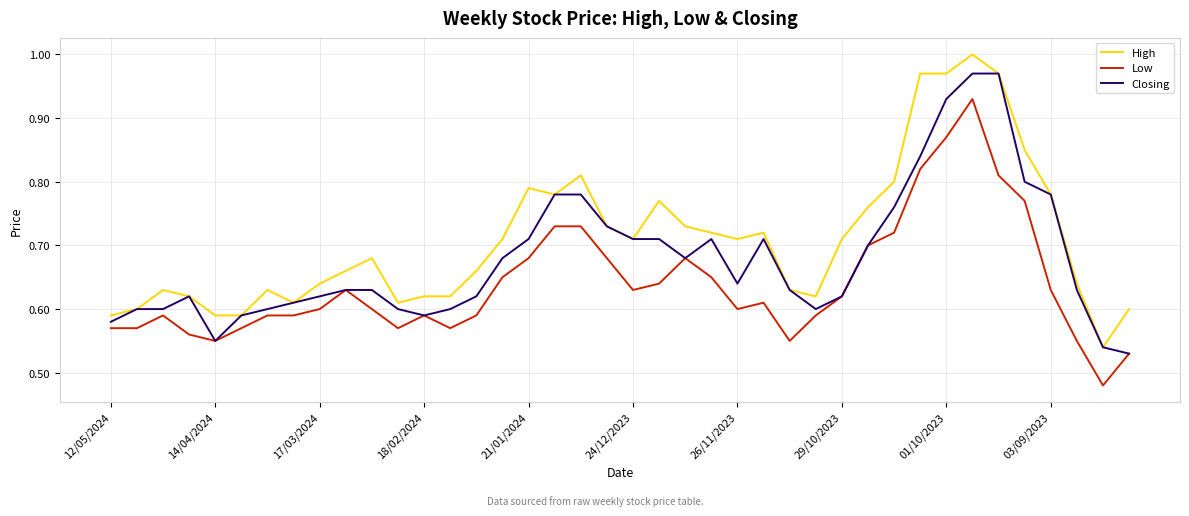

What are all the series names shown in the legend?

High, Low, Closing